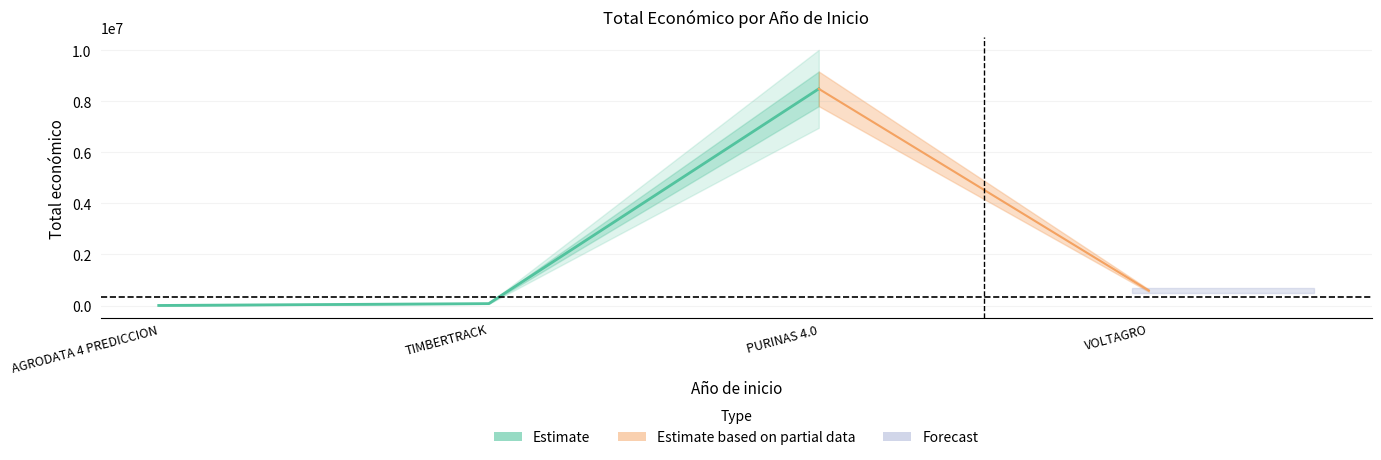

At which label does the data first exceed 75575?

PURINAS 4.0